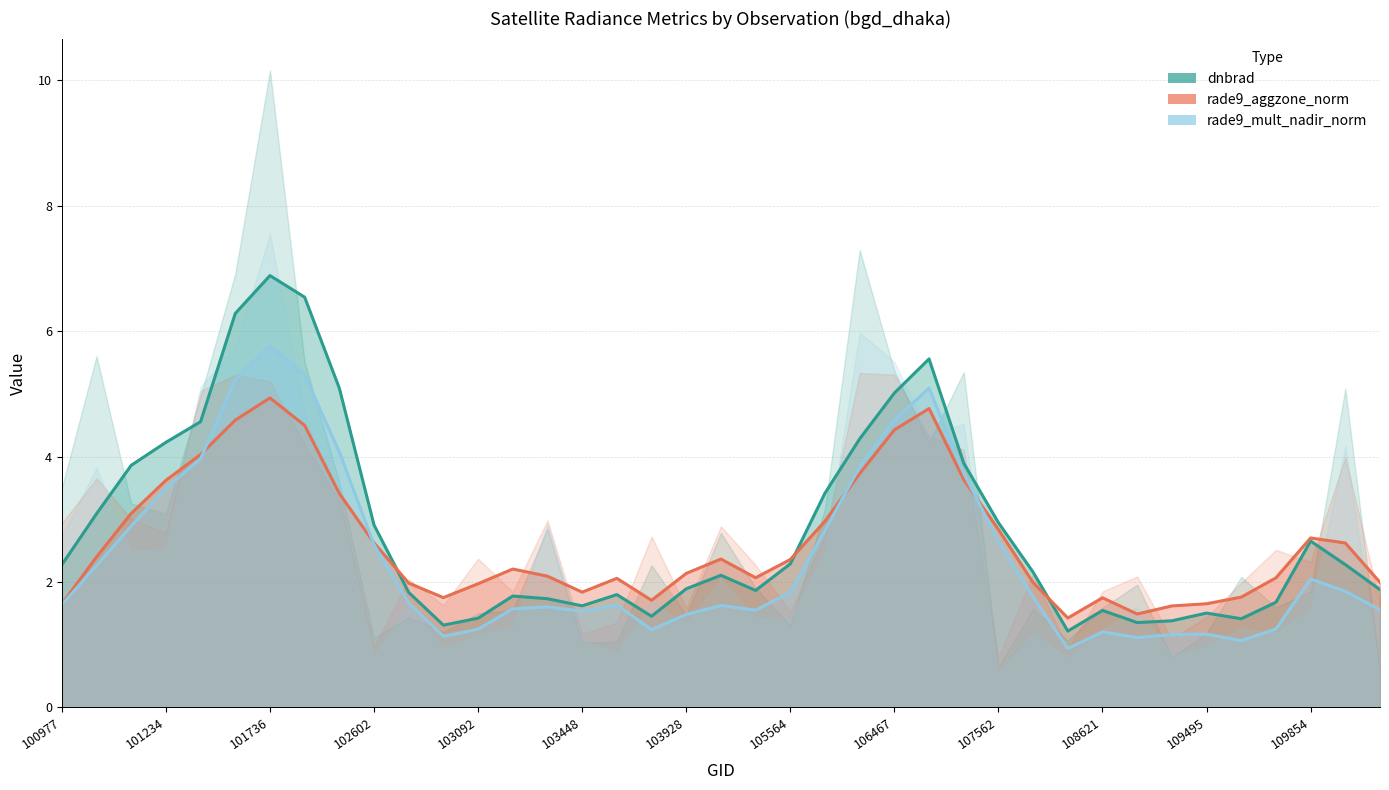

Which series has the largest range (max minus min)?

dnbrad